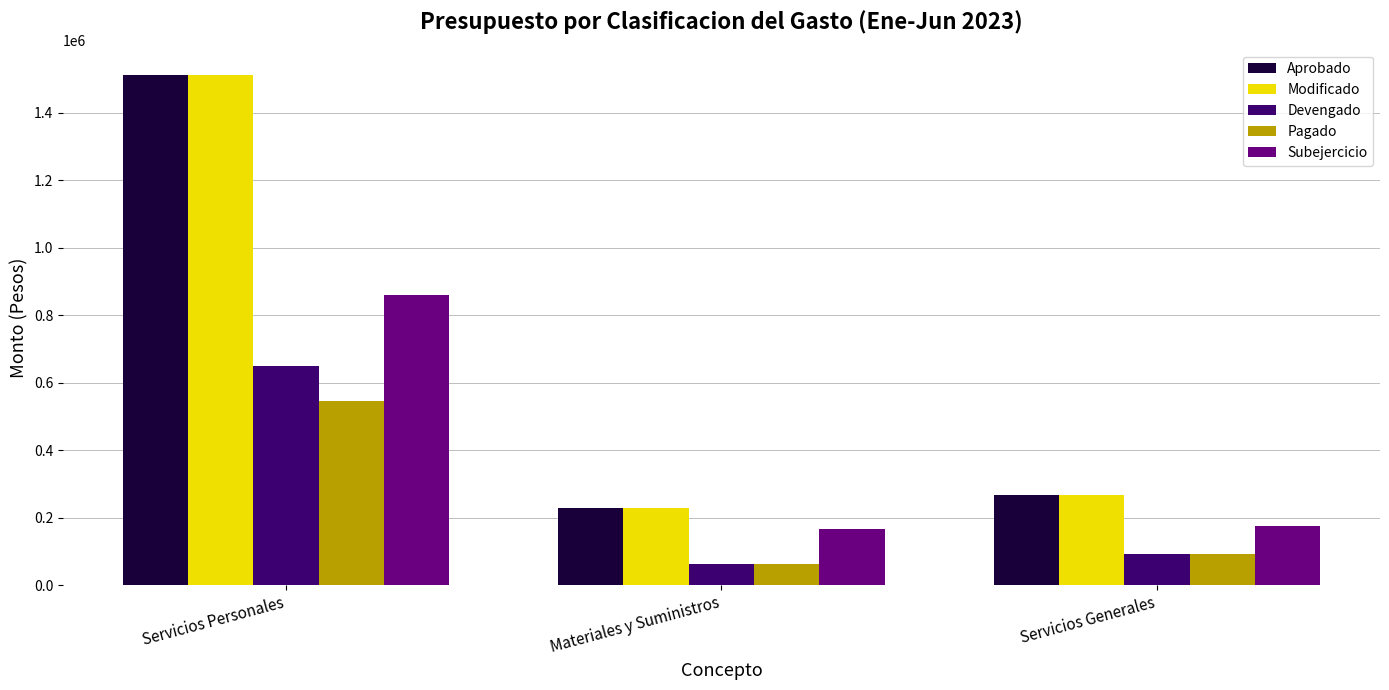

Count the number of data series in this chart.

5